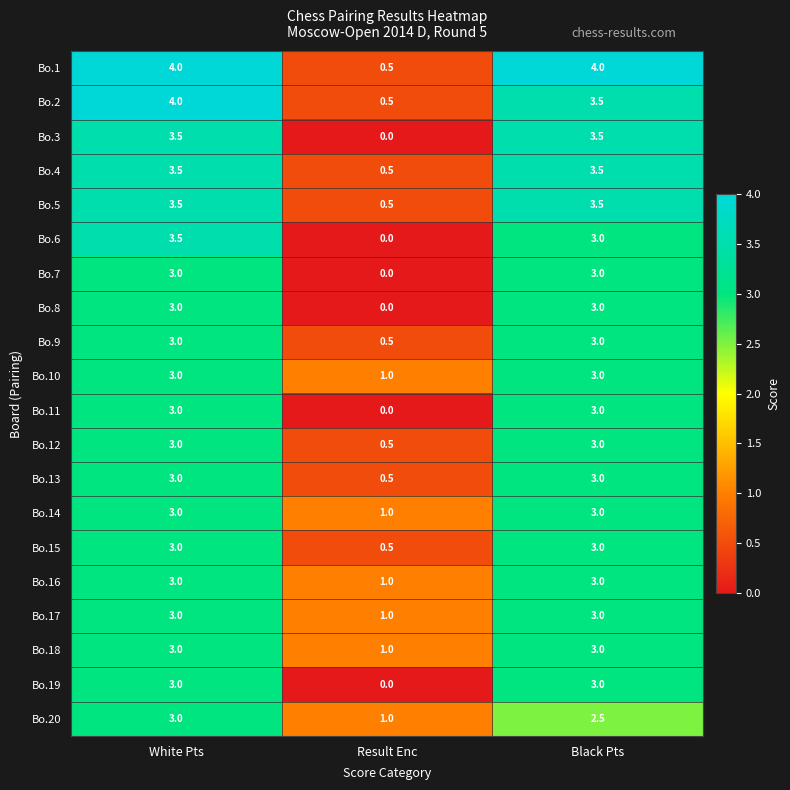

What is the difference between the highest and lowest values at Result Enc?

1.0